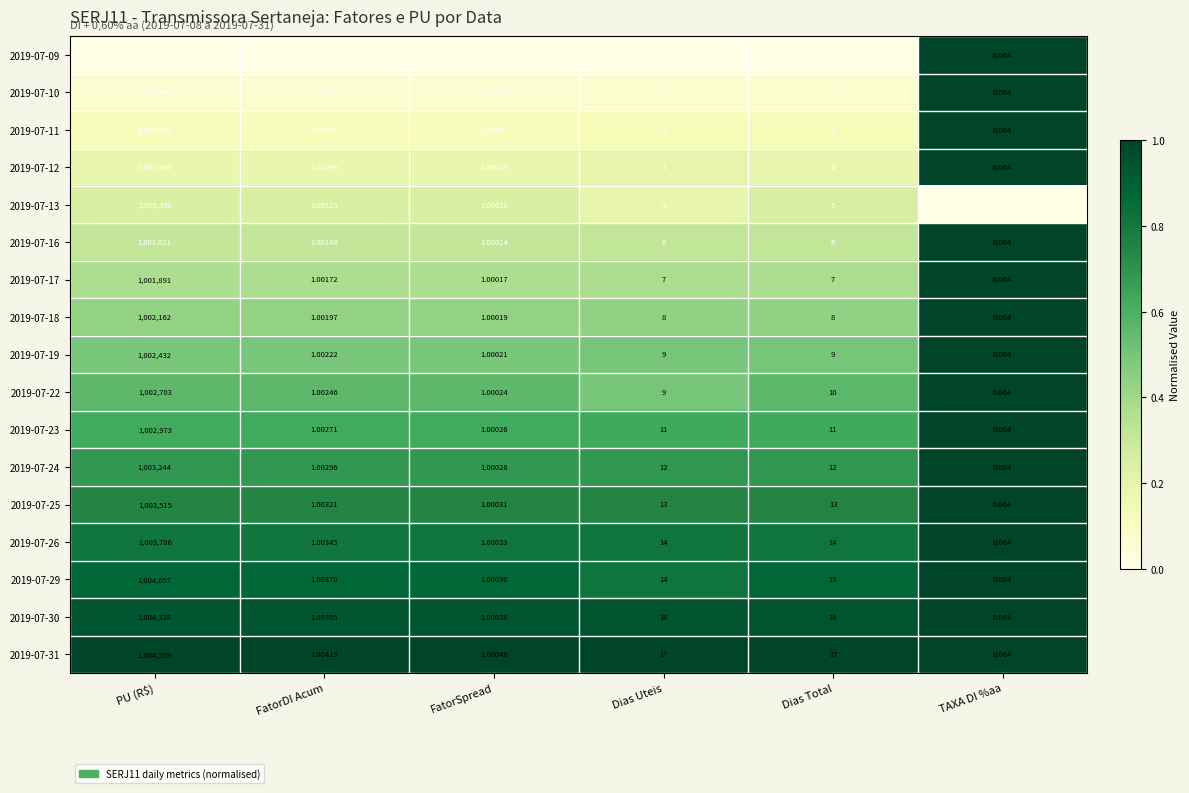

How many data points does each series have?

6